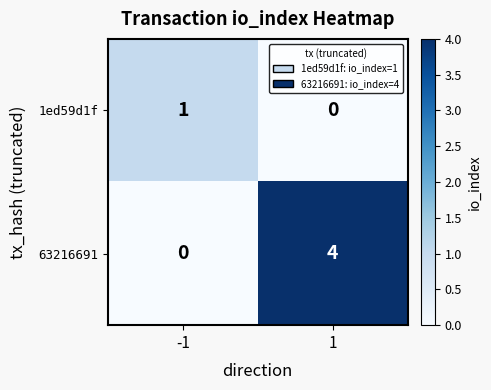

True or false: 1ed59d1f has a value of -1 at 1.

False